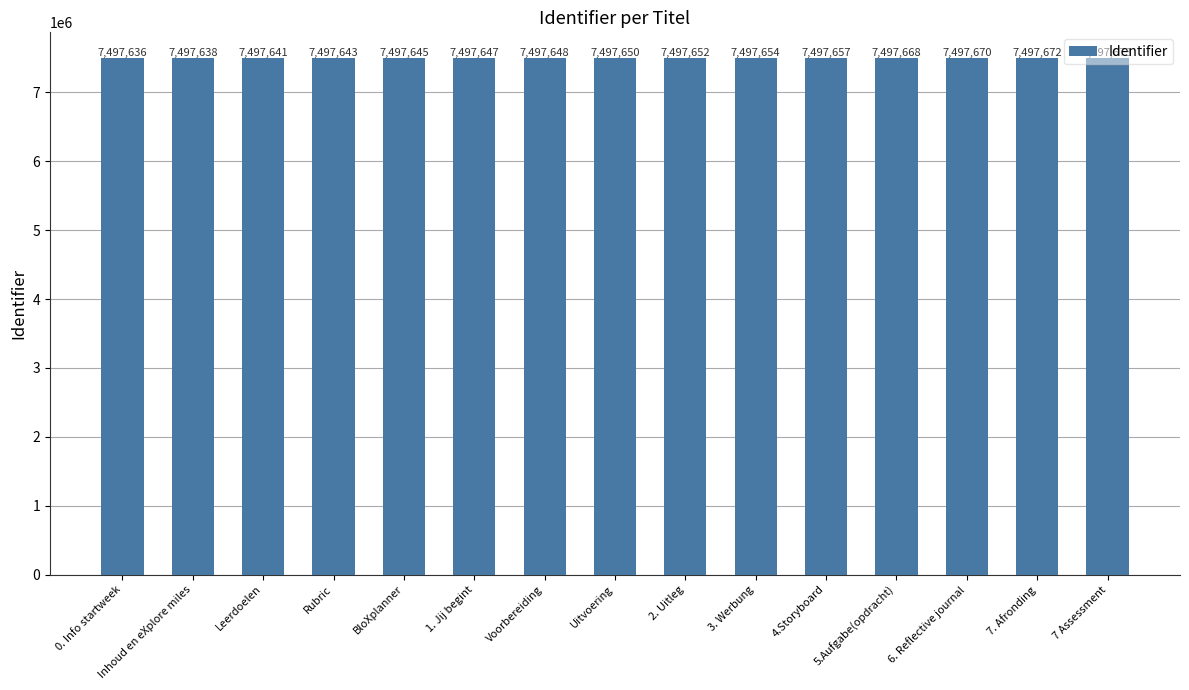

What is the value of the 1st bar from the left?

7497636